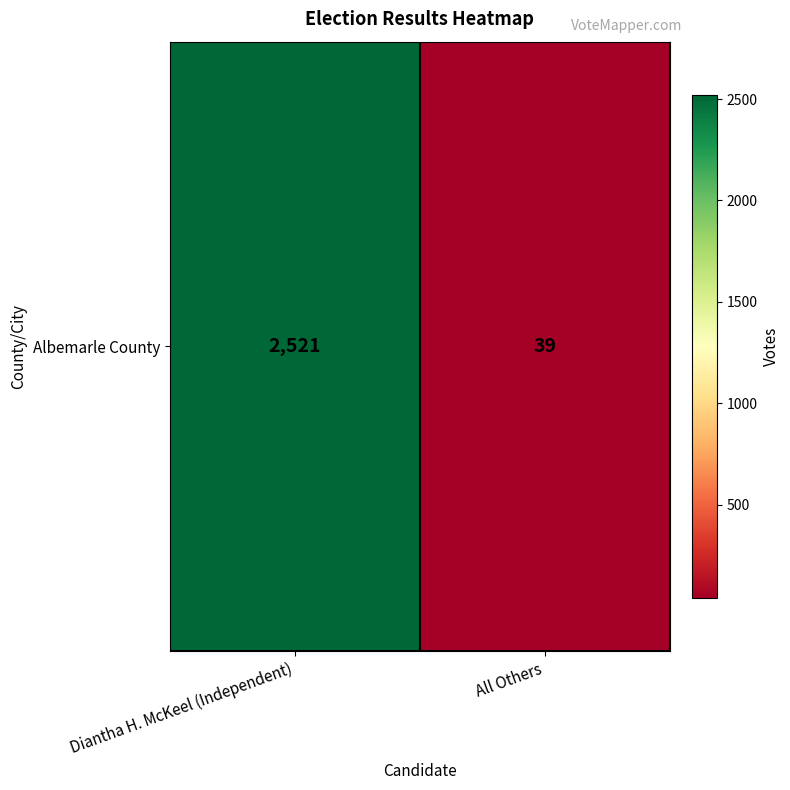

Rank the categories by value from highest to lowest.

Diantha H. McKeel (Independent), All Others